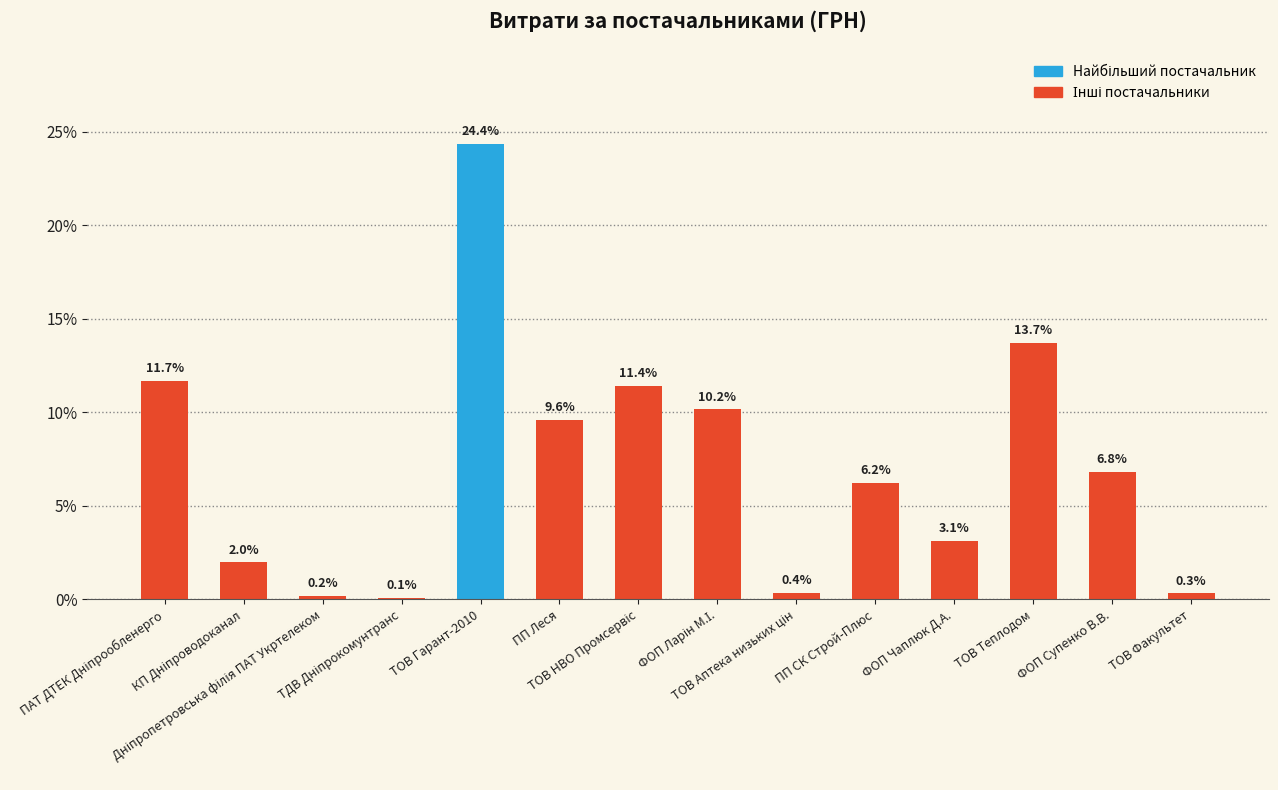

What is the greatest value displayed?

24.4